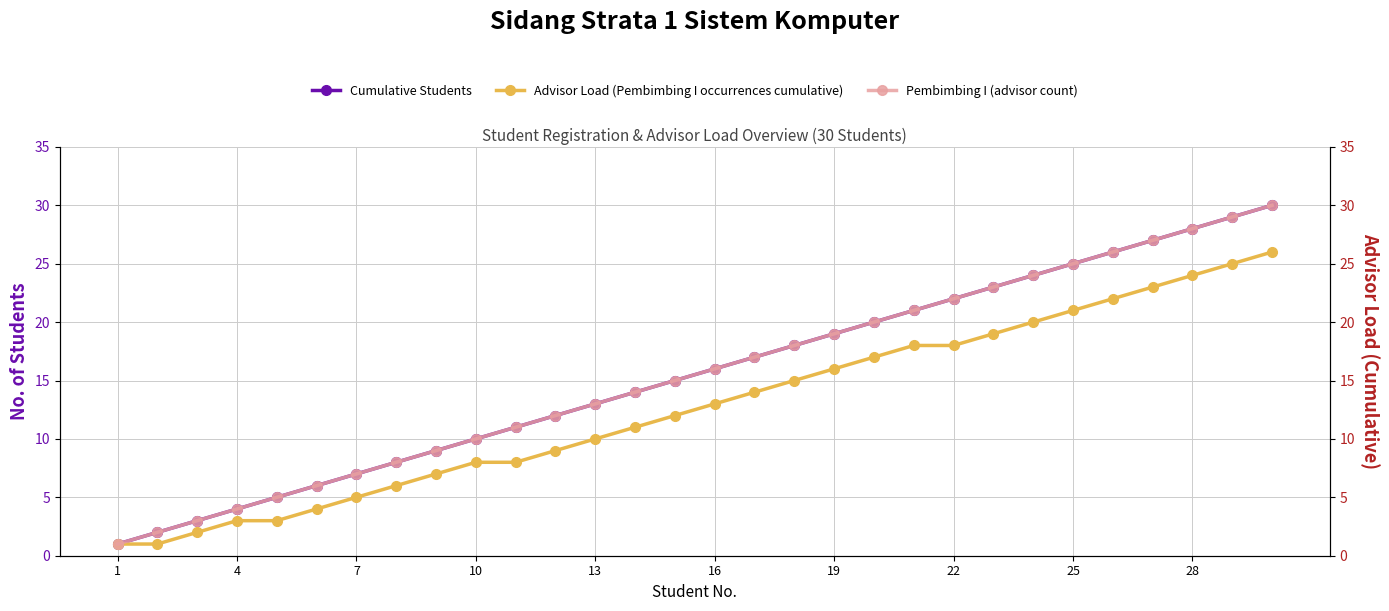

Is it true that Cumulative Students equals 8 at 16?

False